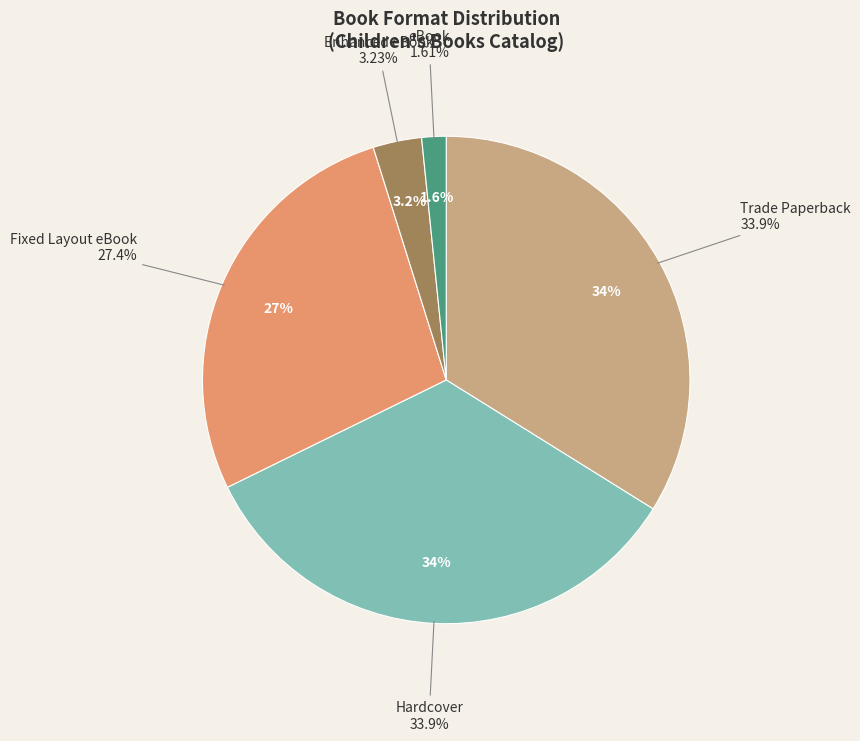

Which has a higher value, Trade Paperback or Hardcover?

Trade Paperback